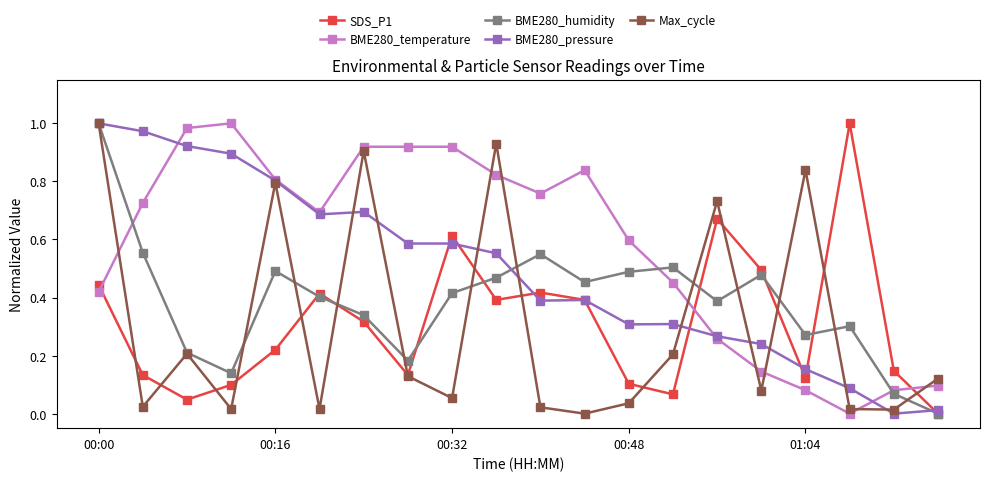

How many values in Max_cycle are above zero?

19